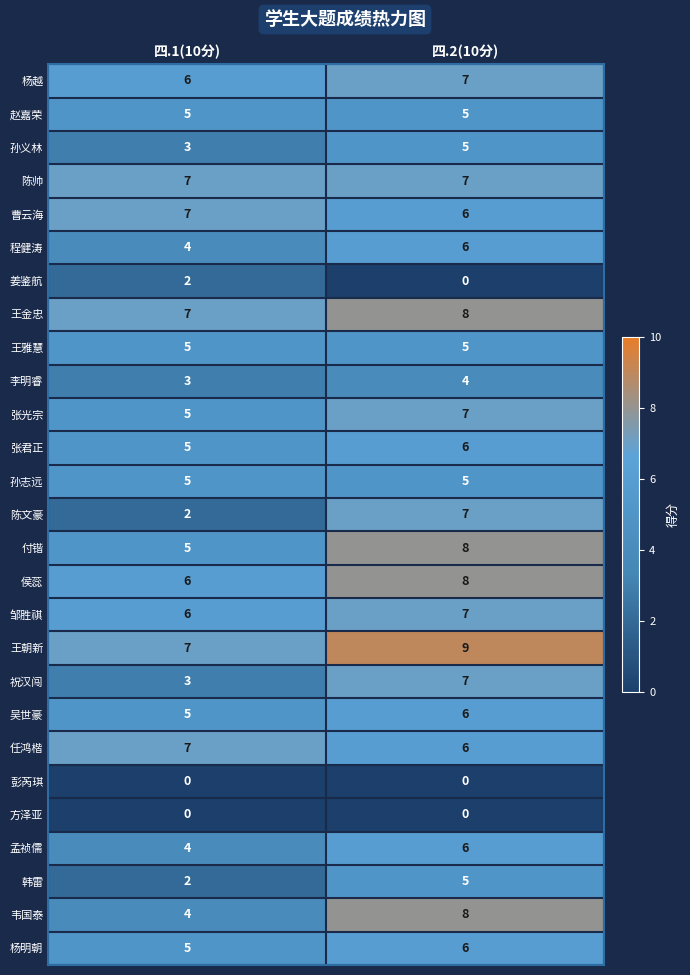

Is it true that 曹云海 equals 5 at 四.1(10分)?

False